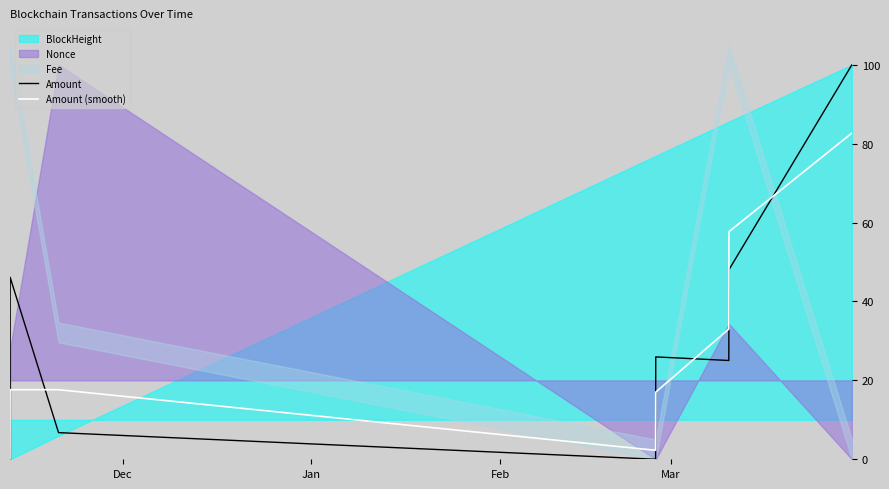

What is the maximum value for Amount (smooth)?

82.7